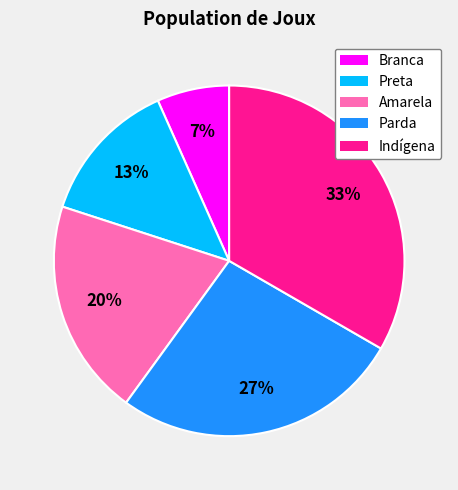

True or false: Indígena accounts for 22% of the total.

False